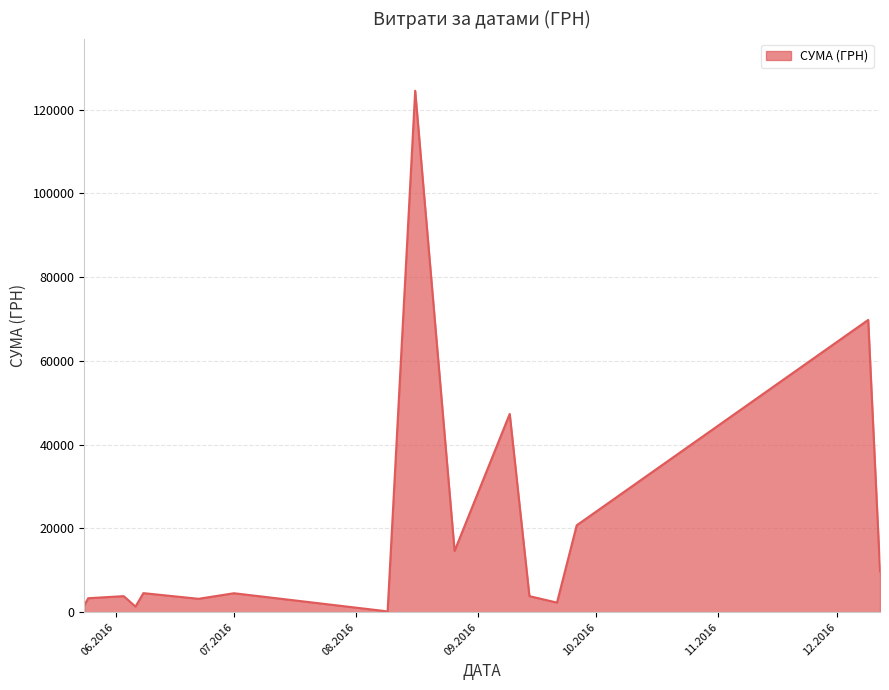

What is the greatest value displayed?

124534.0